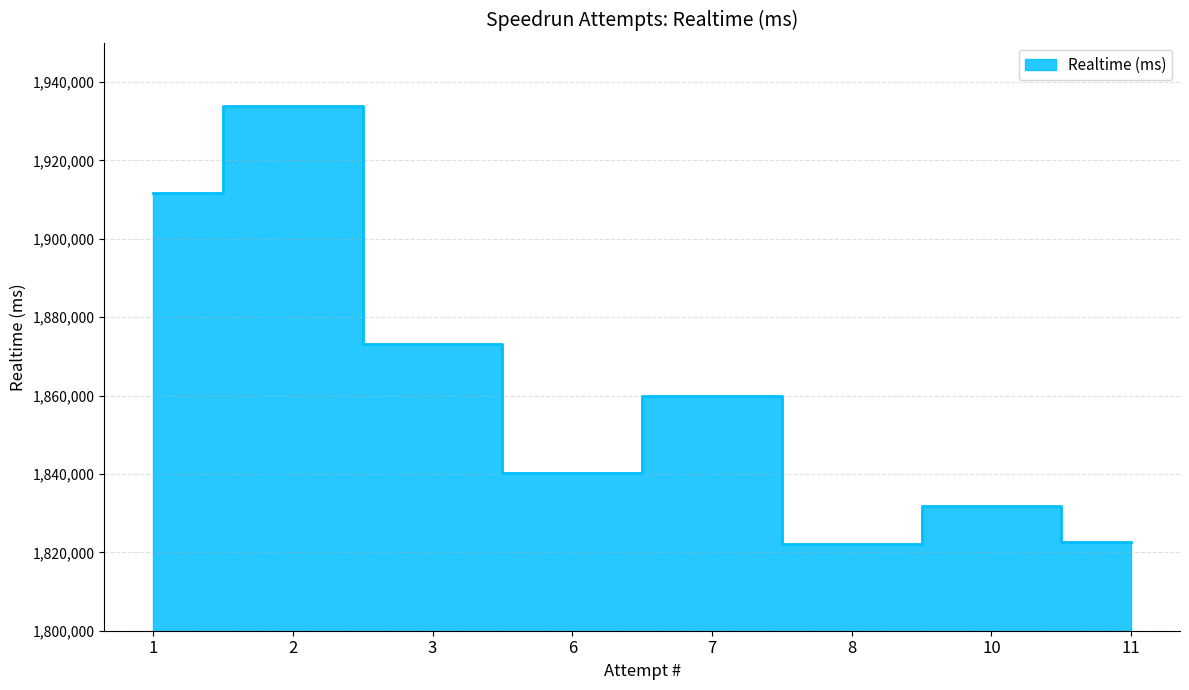

What is the sum of all values?

14895503